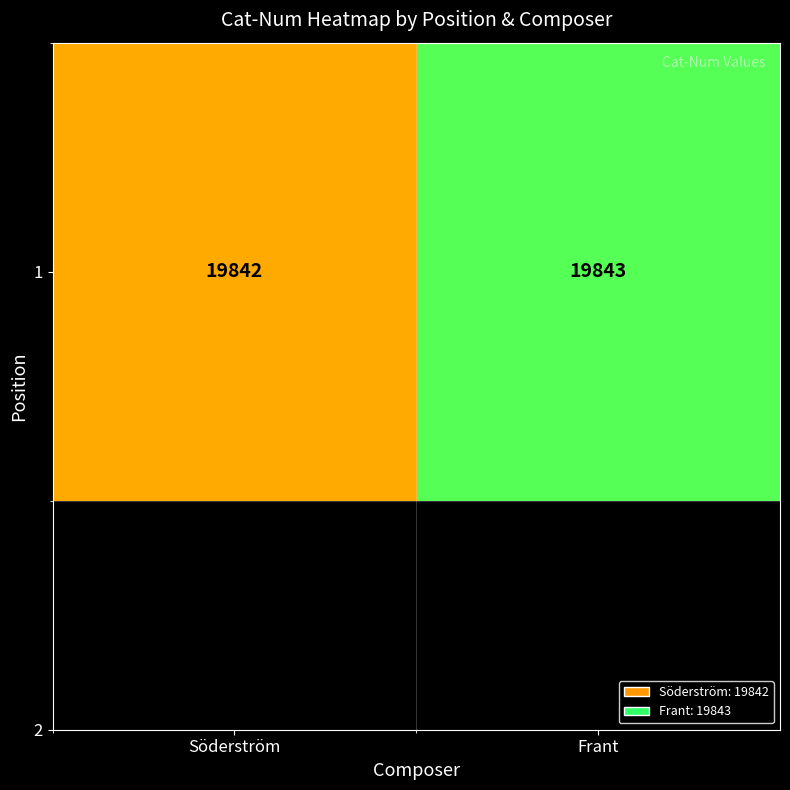

Reading right to left, extract all data points from this chart.

Frant=19843	Söderström=19842